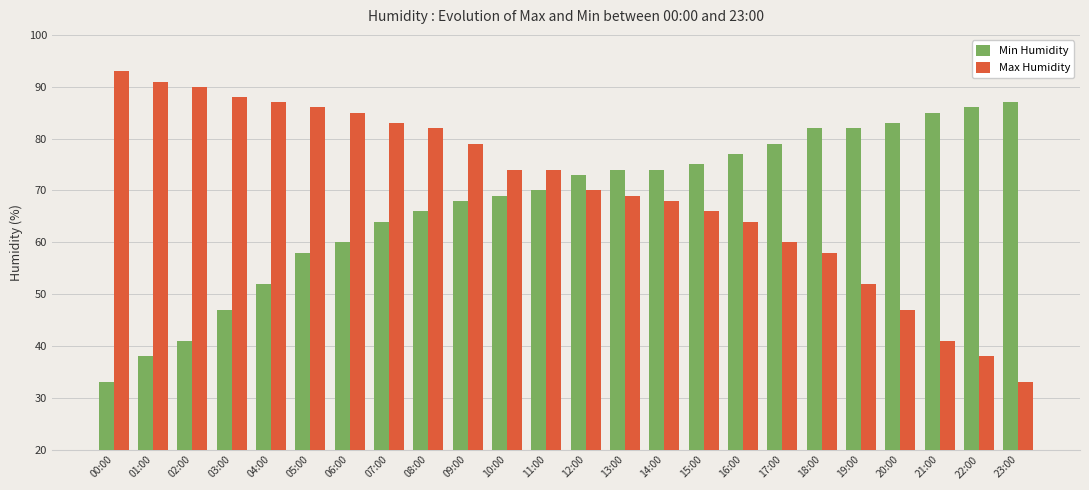

Is it true that Max Humidity equals 79 at 09:00?

True